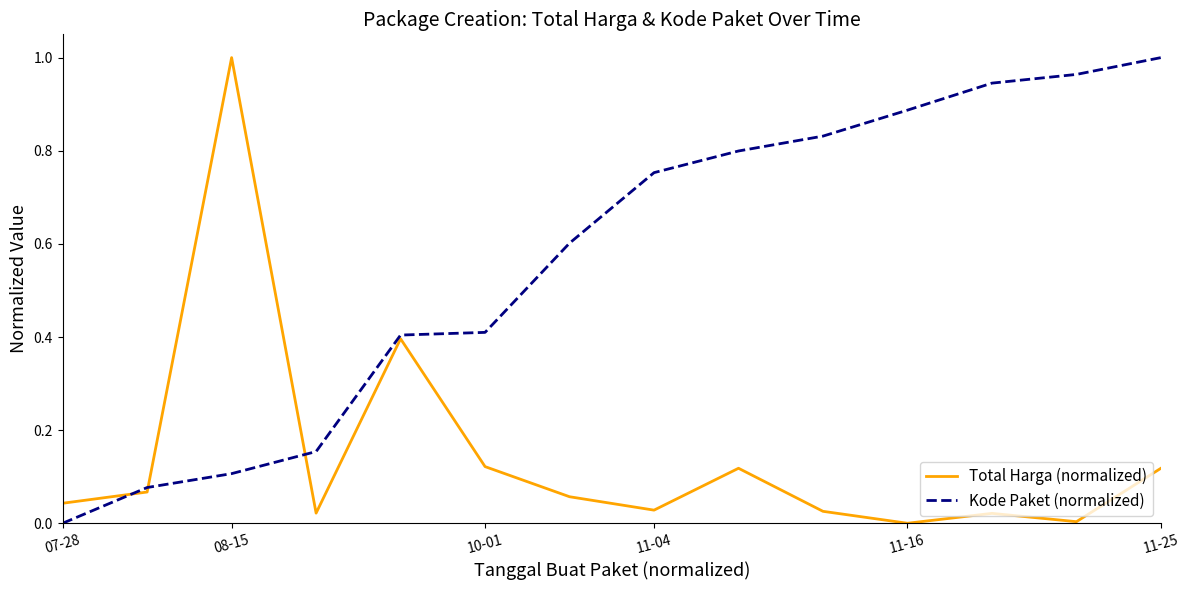

List the series in order of their overall mean, lowest first.

Total Harga (normalized), Kode Paket (normalized)